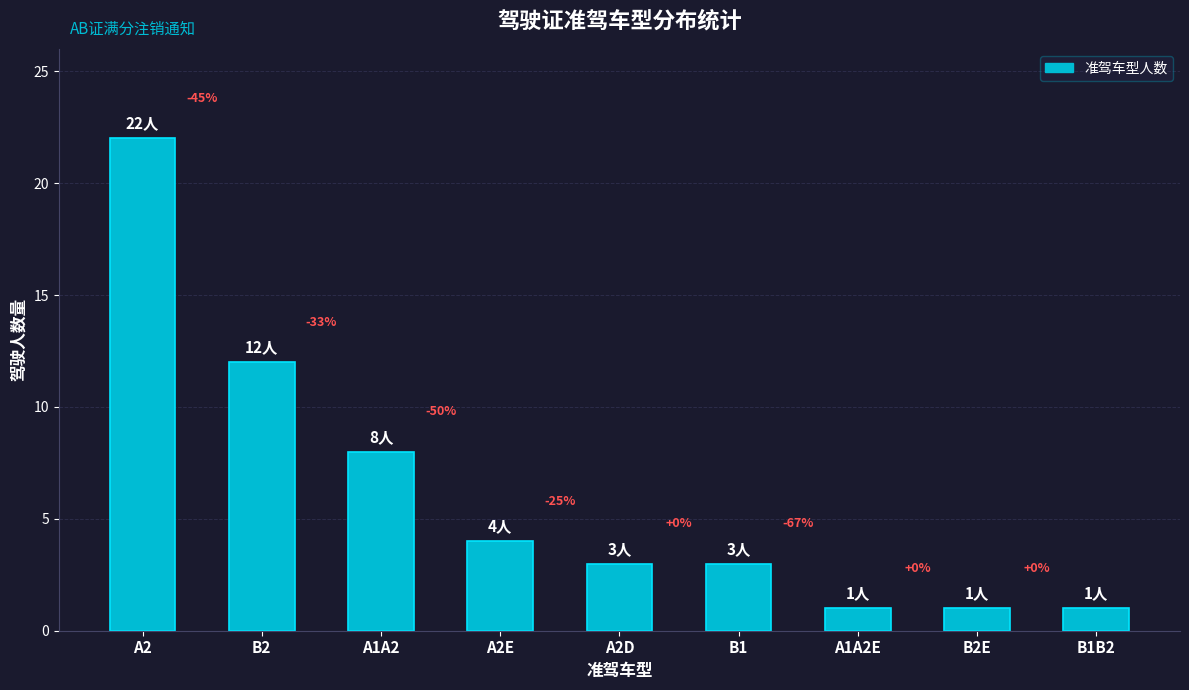

How many bars are there in total?

9